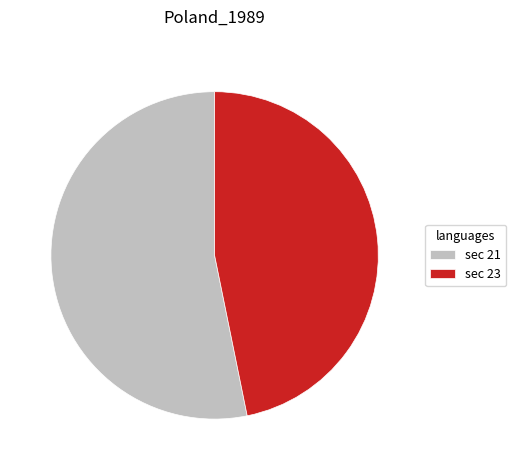

Is the sum of sec 21 and sec 23 greater than half?

Yes